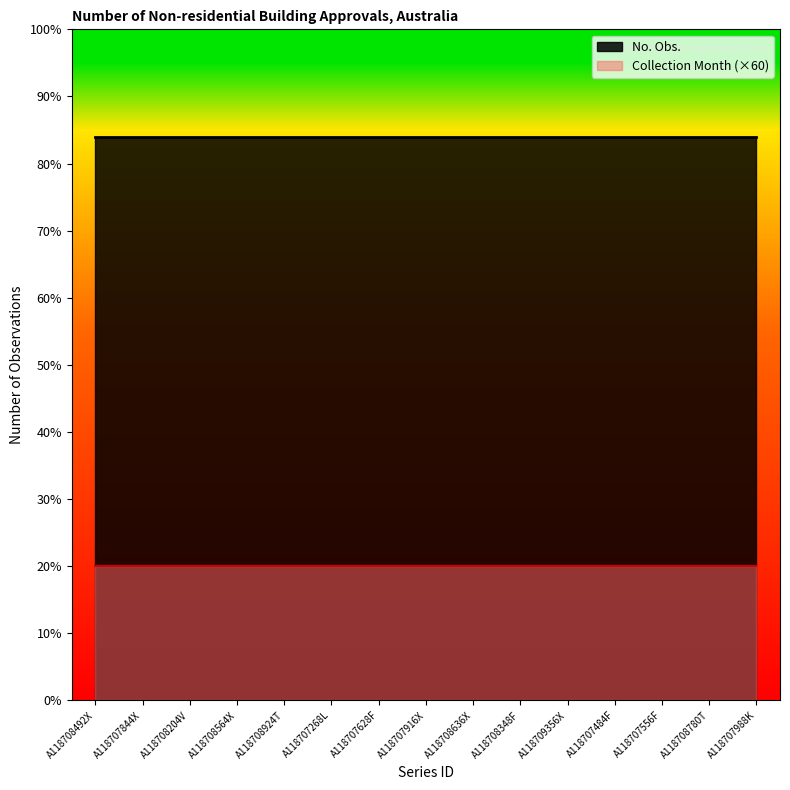

Reading right to left, what are all the values shown in this chart?

No. Obs.: 252	252	252	252	252	252	252	252	252	252	252	252	252	252	252
Collection Month: 1	1	1	1	1	1	1	1	1	1	1	1	1	1	1